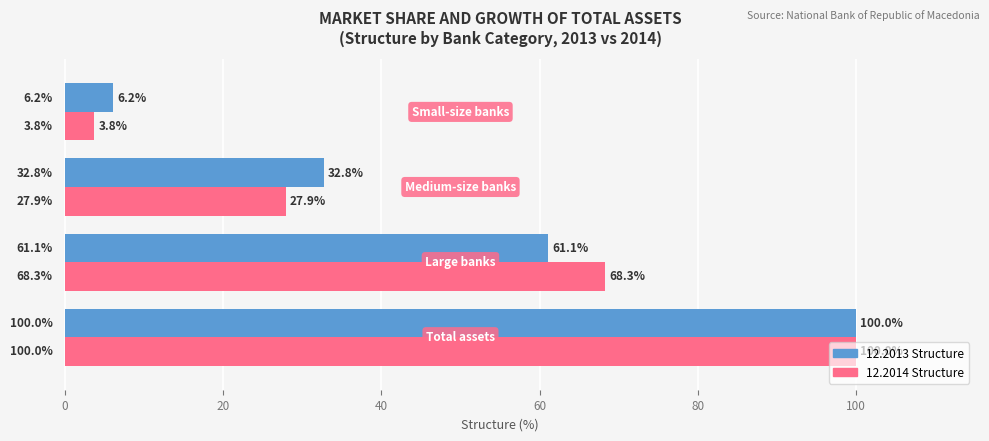

What is the smallest value displayed?

3.8